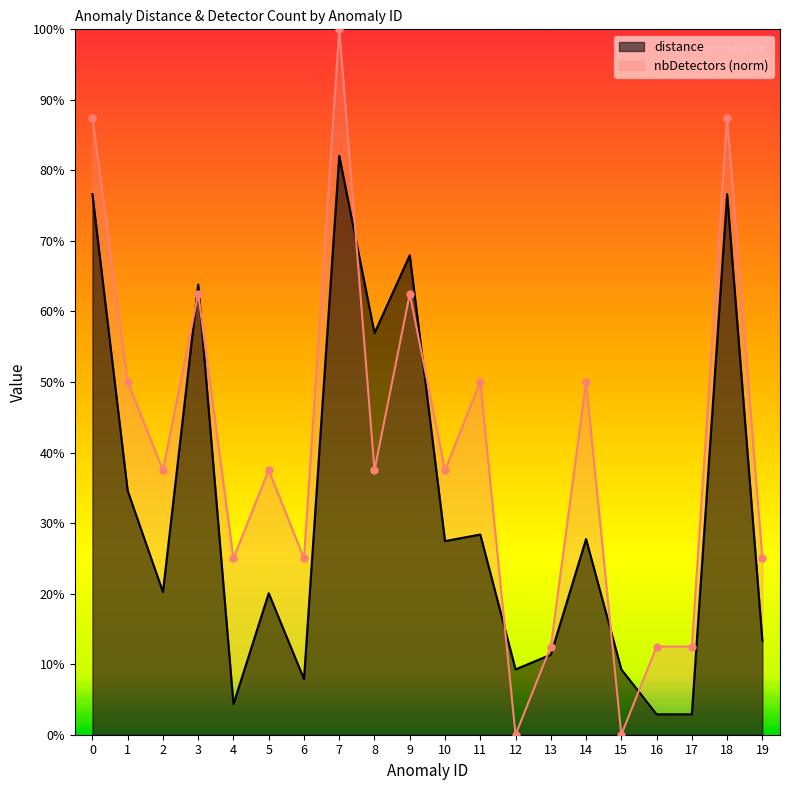

What is the difference between the nbDetectors values at 13 and 19?

0.1